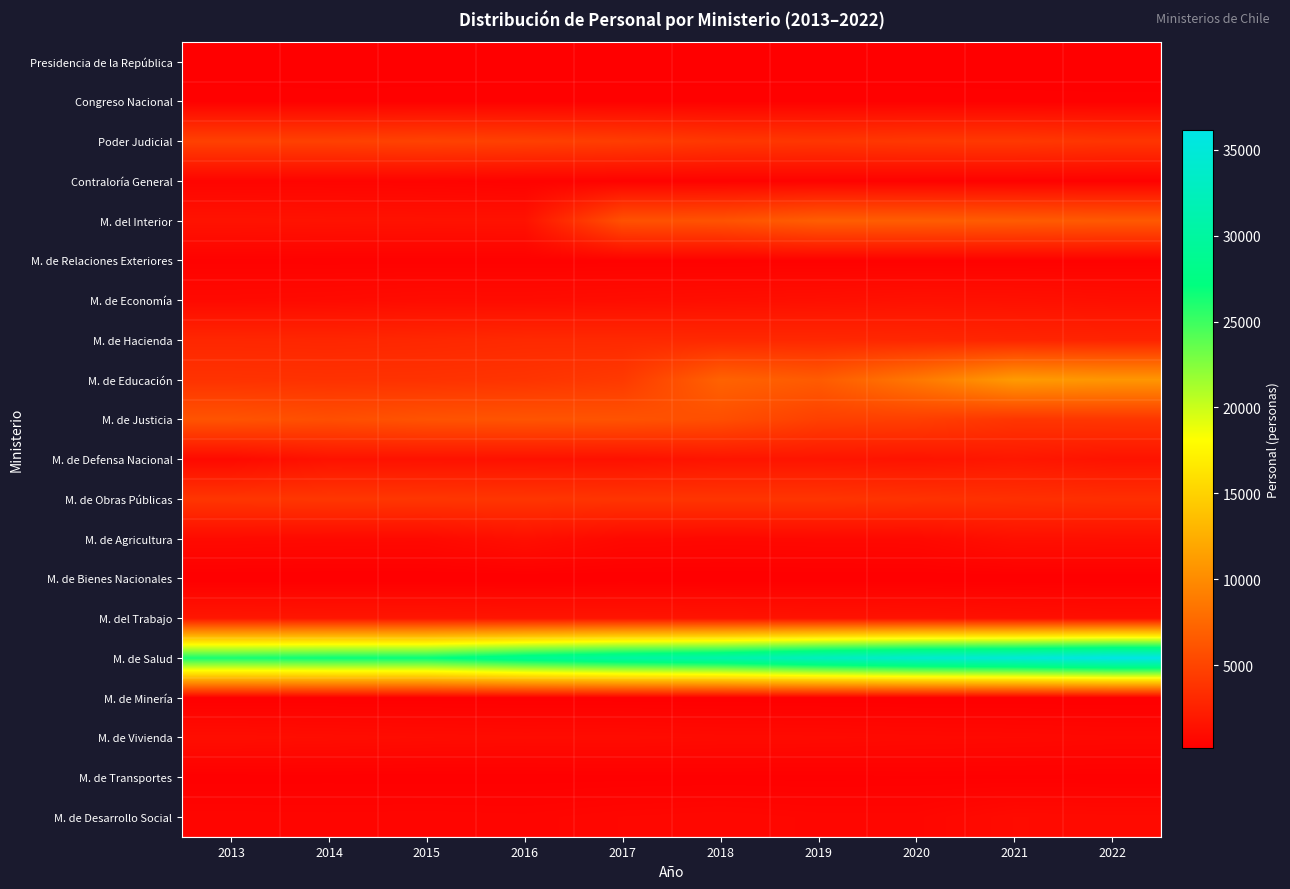

Reading left to right, list all the values displayed in this chart.

Presidencia de la República: 2013=232	2014=224	2015=221	2016=216	2017=214	2018=205	2019=208	2020=201	2021=202	2022=195
Congreso Nacional: 2013=321	2014=313	2015=322	2016=336	2017=332	2018=335	2019=335	2020=335	2021=320	2022=311
Poder Judicial: 2013=4787	2014=4776	2015=4912	2016=4754	2017=4535	2018=4158	2019=4030	2020=4175	2021=4202	2022=3963
Contraloría General: 2013=561	2014=548	2015=515	2016=416	2017=421	2018=412	2019=427	2020=381	2021=363	2022=340
M. del Interior: 2013=1552	2014=1509	2015=1489	2016=1494	2017=5935	2018=6050	2019=6831	2020=6795	2021=6676	2022=6515
M. de Relaciones Exteriores: 2013=374	2014=362	2015=358	2016=355	2017=370	2018=356	2019=364	2020=359	2021=360	2022=363
M. de Economía: 2013=922	2014=977	2015=1080	2016=1065	2017=1142	2018=1232	2019=1312	2020=1429	2021=1387	2022=1281
M. de Hacienda: 2013=2950	2014=2896	2015=2996	2016=3136	2017=3109	2018=3062	2019=3032	2020=2942	2021=2823	2022=2720
M. de Educación: 2013=3777	2014=3714	2015=3753	2016=3885	2017=4268	2018=7162	2019=6633	2020=8686	2021=11131	2022=10798
M. de Justicia: 2013=6108	2014=5764	2015=6063	2016=6145	2017=6056	2018=5731	2019=4717	2020=4629	2021=3973	2022=4015
M. de Defensa Nacional: 2013=907	2014=1515	2015=1488	2016=1452	2017=1418	2018=1673	2019=1678	2020=1593	2021=1846	2022=1573
M. de Obras Públicas: 2013=4003	2014=4084	2015=4040	2016=3996	2017=3921	2018=3942	2019=3934	2020=3781	2021=3588	2022=3506
M. de Agricultura: 2013=968	2014=916	2015=896	2016=1310	2017=860	2018=801	2019=841	2020=865	2021=1318	2022=1287
M. de Bienes Nacionales: 2013=152	2014=147	2015=147	2016=144	2017=168	2018=168	2019=172	2020=168	2021=165	2022=161
M. del Trabajo: 2013=1808	2014=1761	2015=1742	2016=1671	2017=1672	2018=1599	2019=1512	2020=1471	2021=1345	2022=1233
M. de Salud: 2013=26290	2014=26755	2015=26917	2016=28768	2017=30122	2018=30980	2019=32735	2020=34082	2021=34851	2022=36147
M. de Minería: 2013=230	2014=226	2015=220	2016=213	2017=206	2018=194	2019=184	2020=178	2021=174	2022=166
M. de Vivienda: 2013=1194	2014=1128	2015=1065	2016=1017	2017=1040	2018=971	2019=954	2020=889	2021=859	2022=801
M. de Transportes: 2013=215	2014=225	2015=213	2016=218	2017=239	2018=254	2019=242	2020=267	2021=250	2022=237
M. de Desarrollo Social: 2013=626	2014=609	2015=629	2016=596	2017=712	2018=777	2019=684	2020=683	2021=993	2022=957